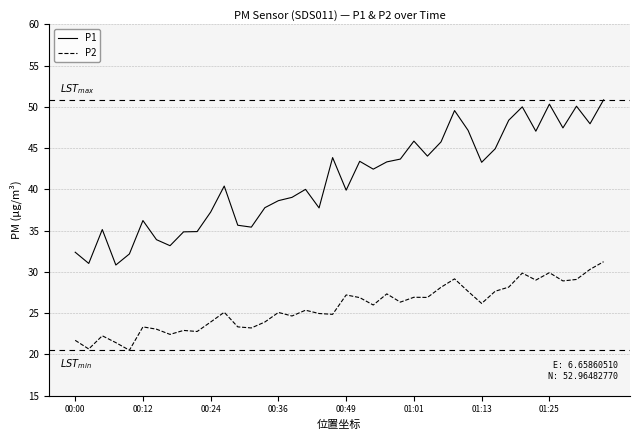

List the series in order of their overall mean, lowest first.

P2, P1